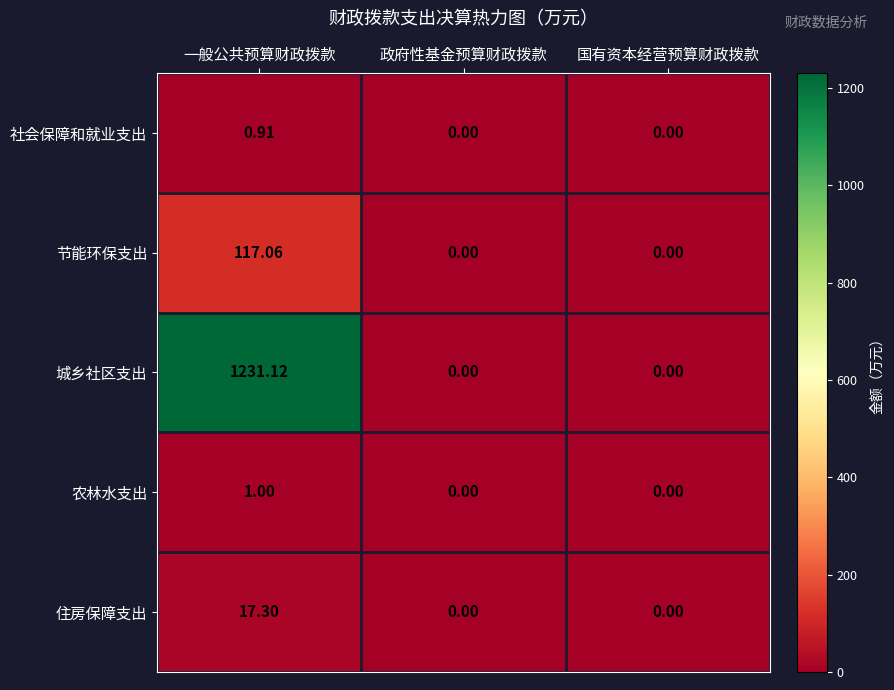

Which category has the highest value across all series?

一般公共预算财政拨款